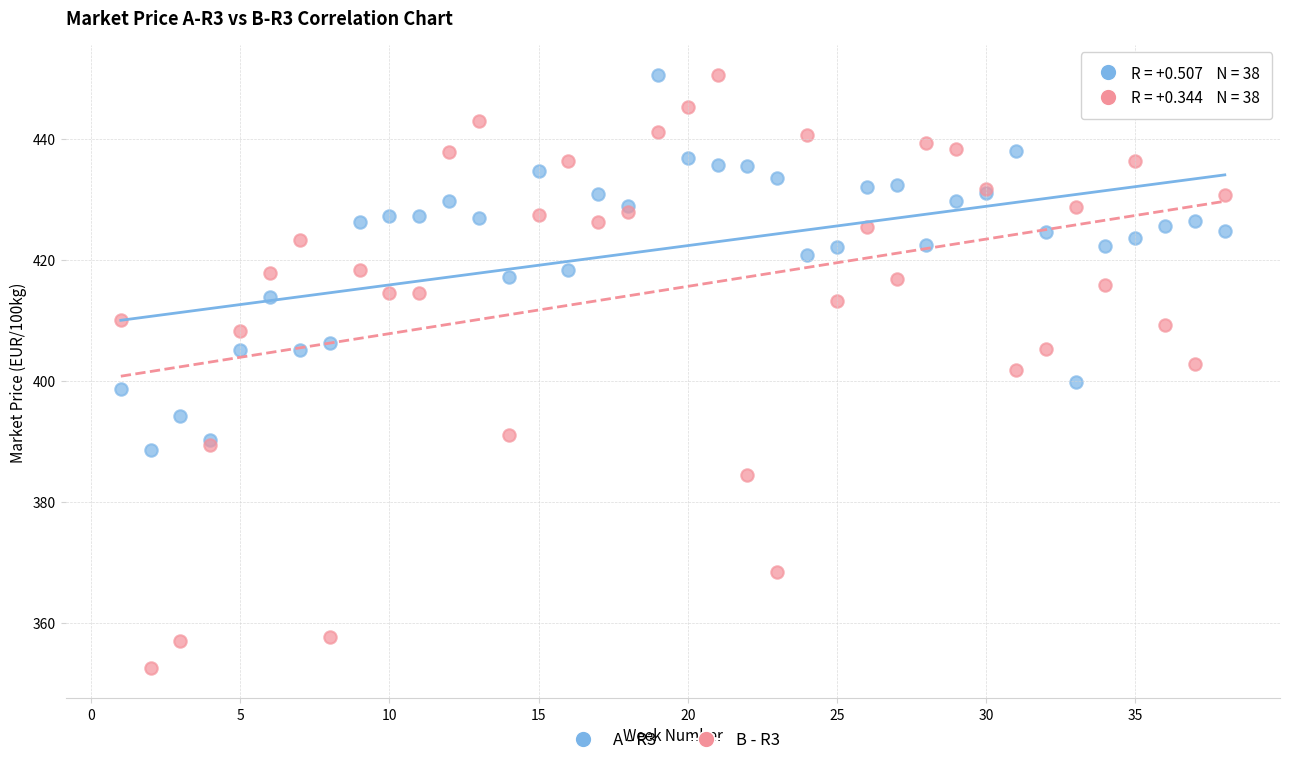

Which series reaches the minimum Y coordinate?

B - R3